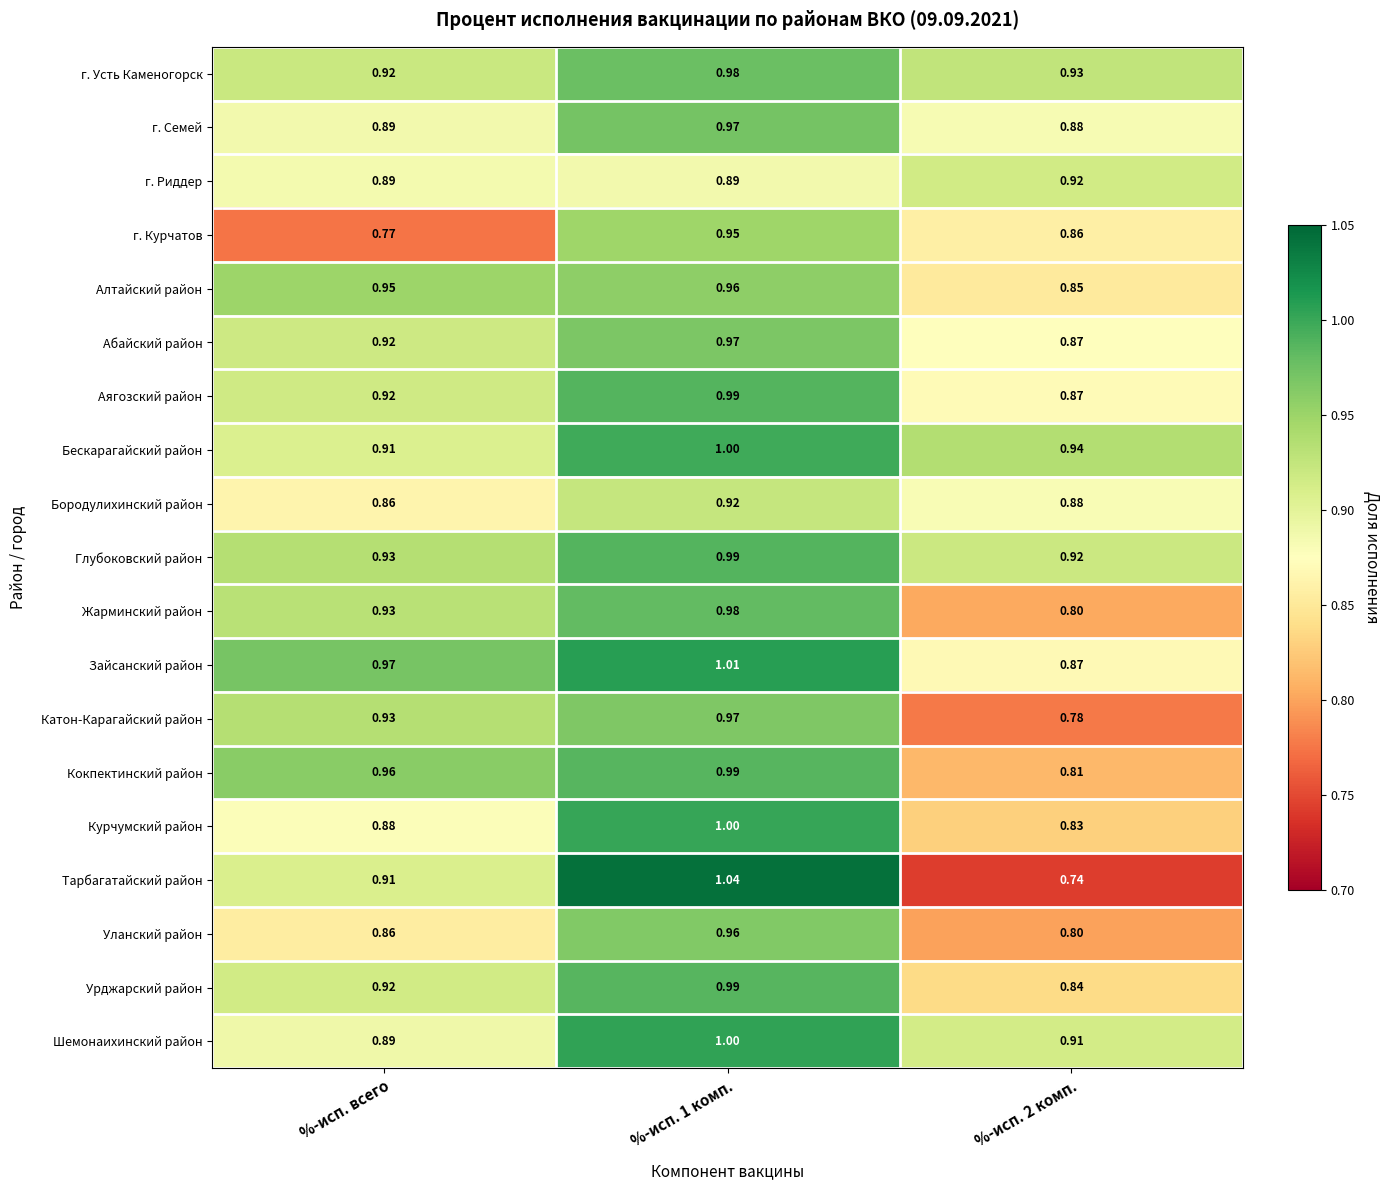

What is the greatest value displayed?

1.0